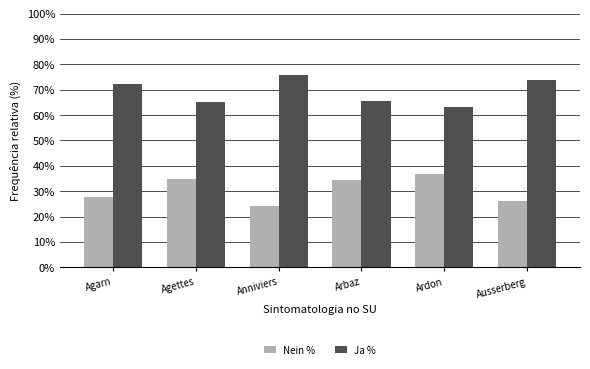

At Ausserberg, list the series in order from smallest to largest.

Nein %, Ja %